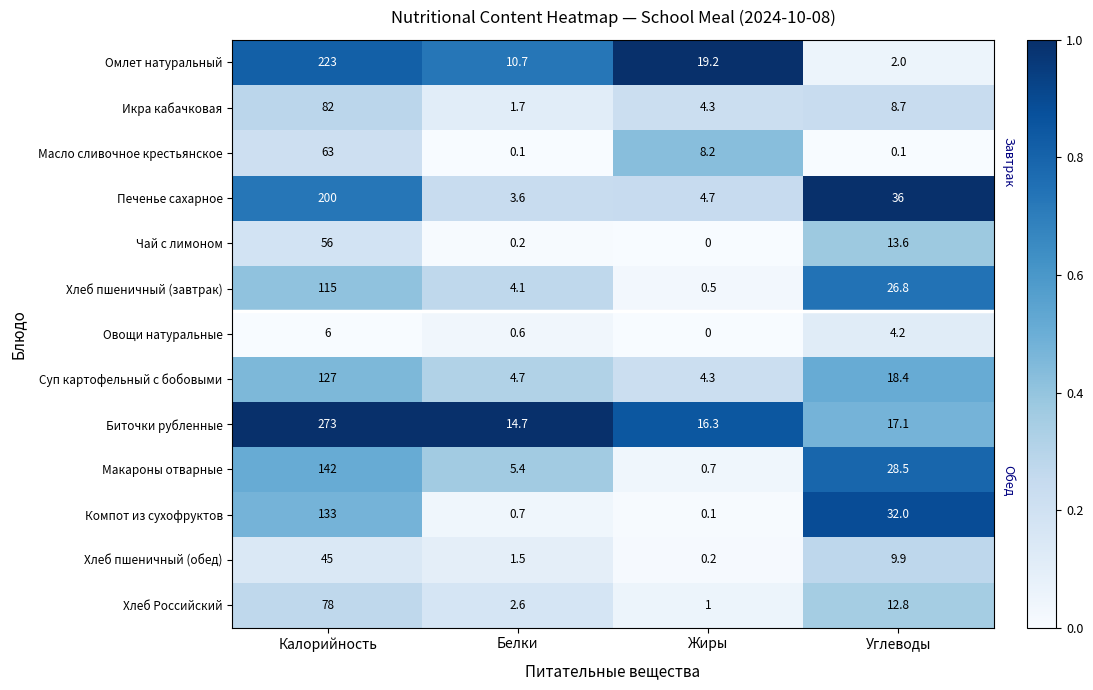

Which series has the widest spread of values?

Биточки рубленные